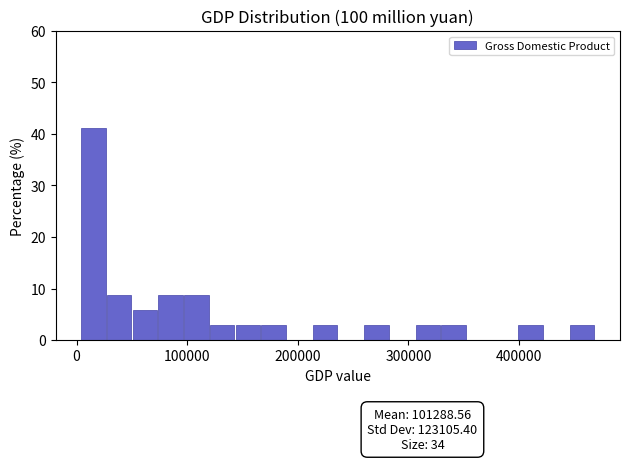

Around what value on the x-axis is the tallest bar? Give the approximate position of its centre, as read against the axis.

20000